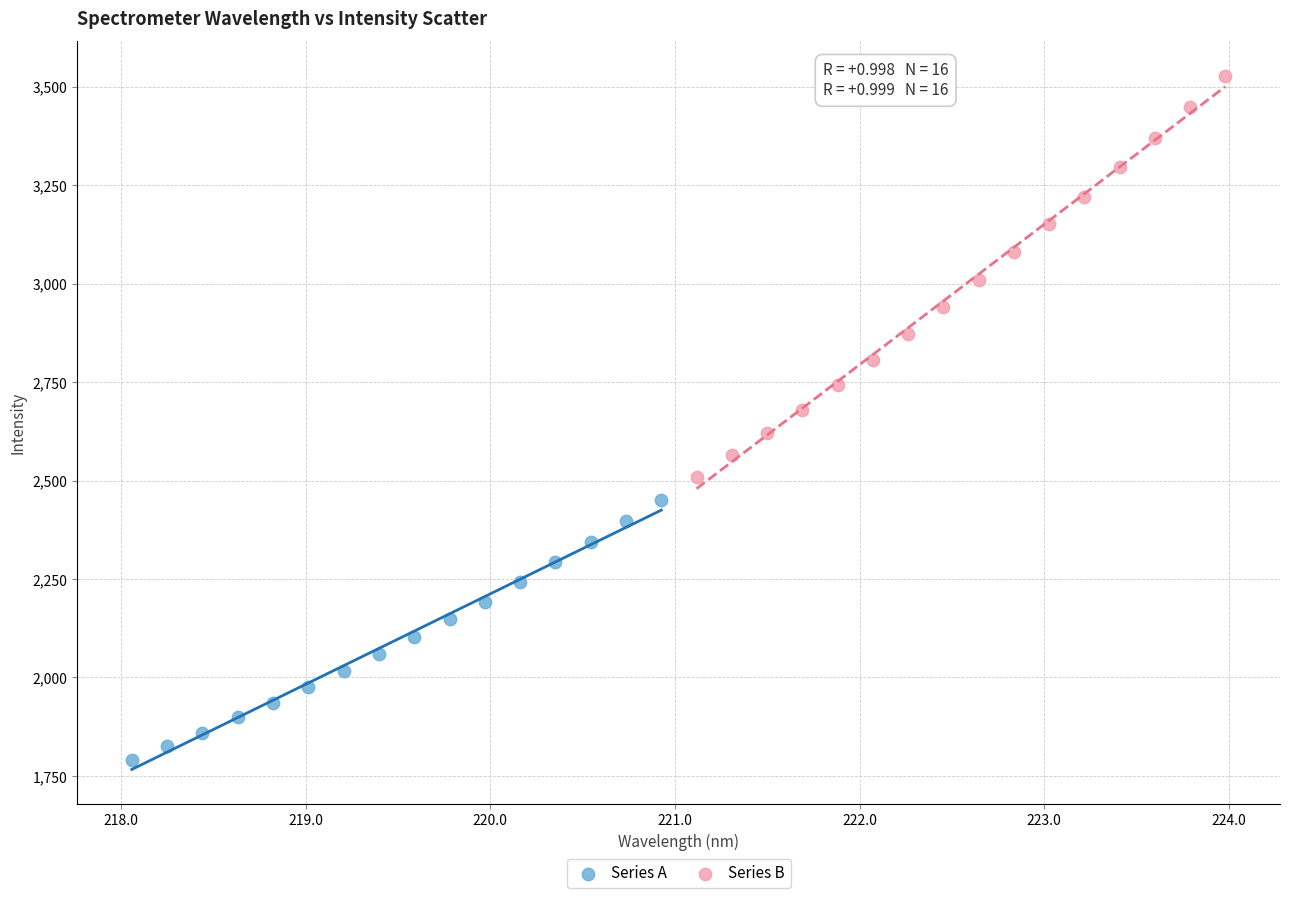

Which series reaches the maximum Y coordinate?

Series B